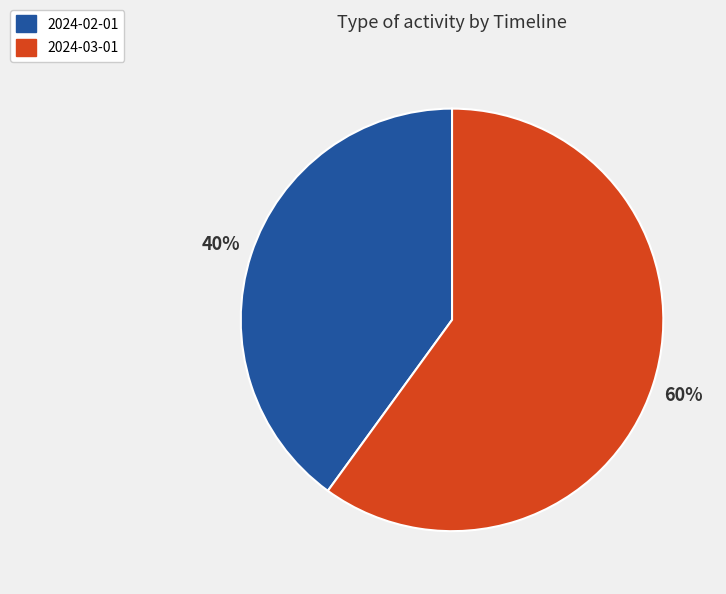

Which category has the biggest portion of the pie?

2024-03-01